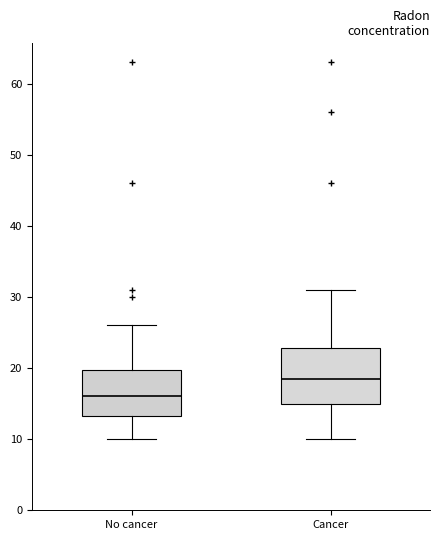

Which box is the tallest, from its lower edge to its upper edge?

Cancer